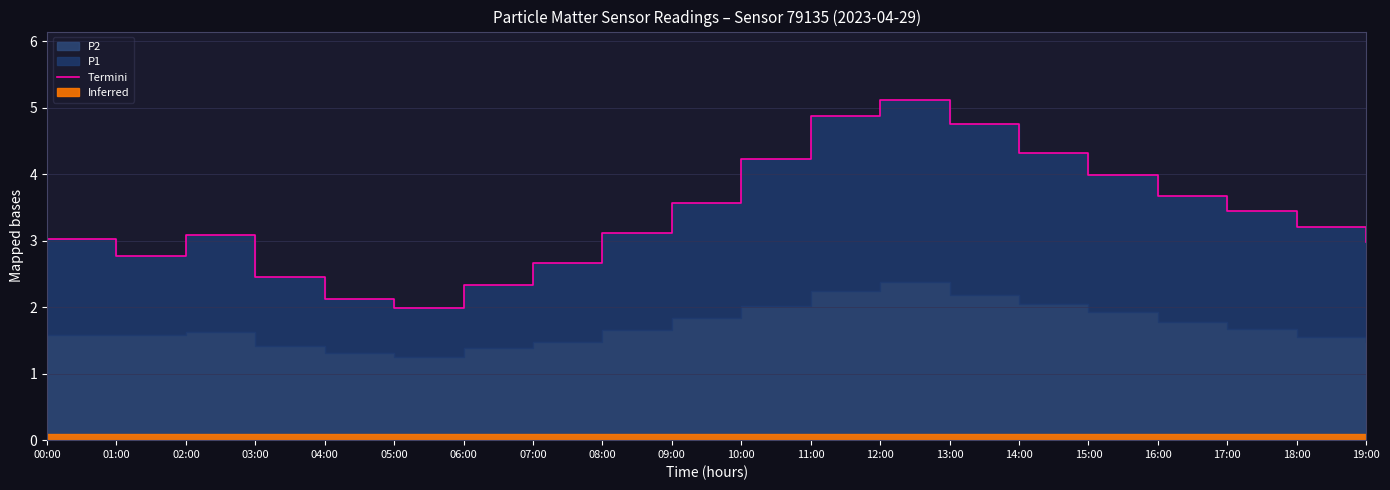

What is the label of the 14th point from the left?

13:00